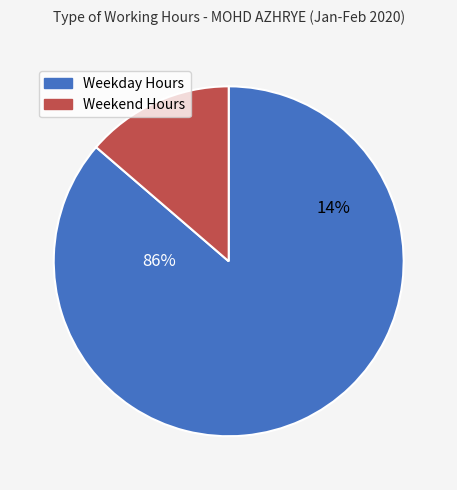

Is 7 the majority of the pie?

No